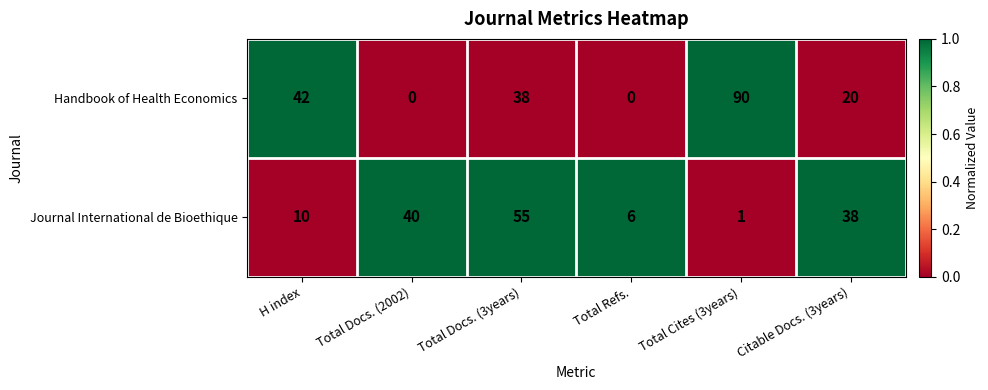

The value of Handbook of Health Economics at Total Docs. (2002) is -62. True or false?

False